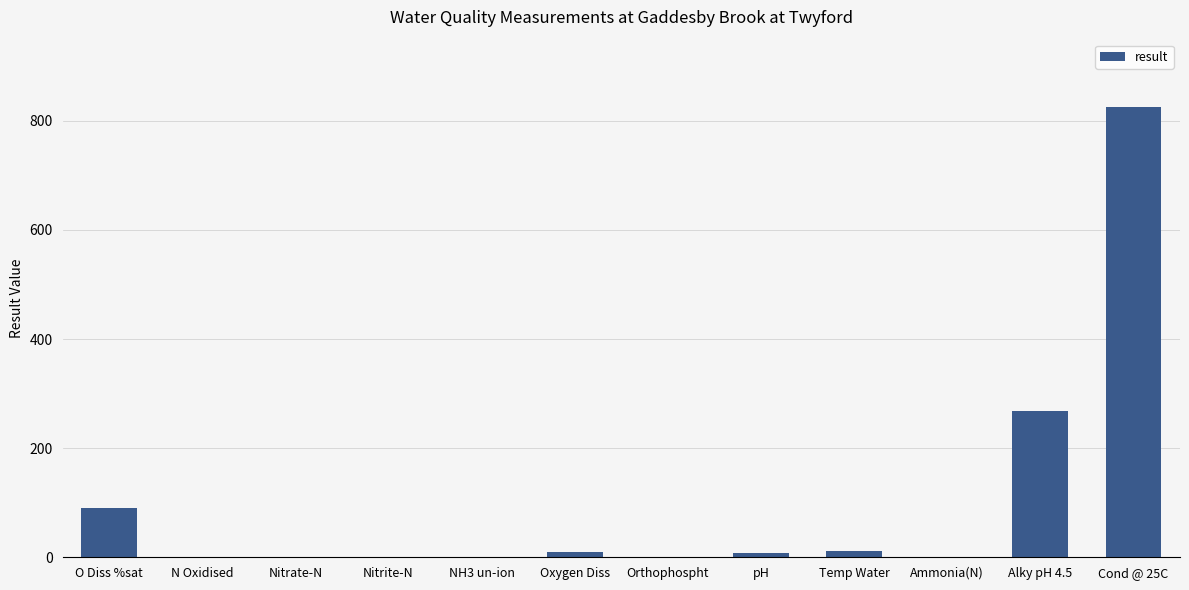

Is it true that the value at Cond @ 25C is 1228.3?

False